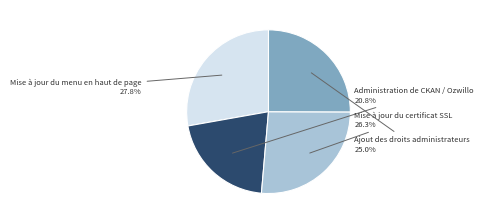

Count the number of slices in the pie.

4